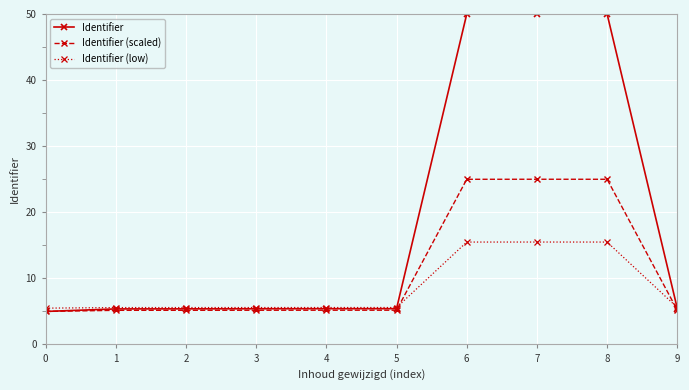

What is the smallest value displayed?

5.0